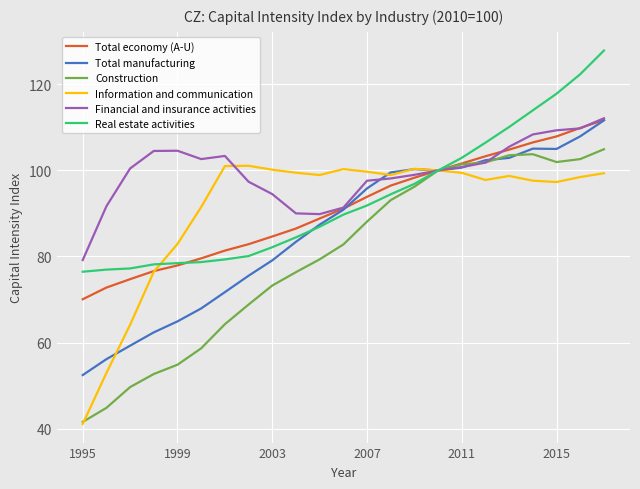

What is the maximum value for Total economy (A-U)?

111.7